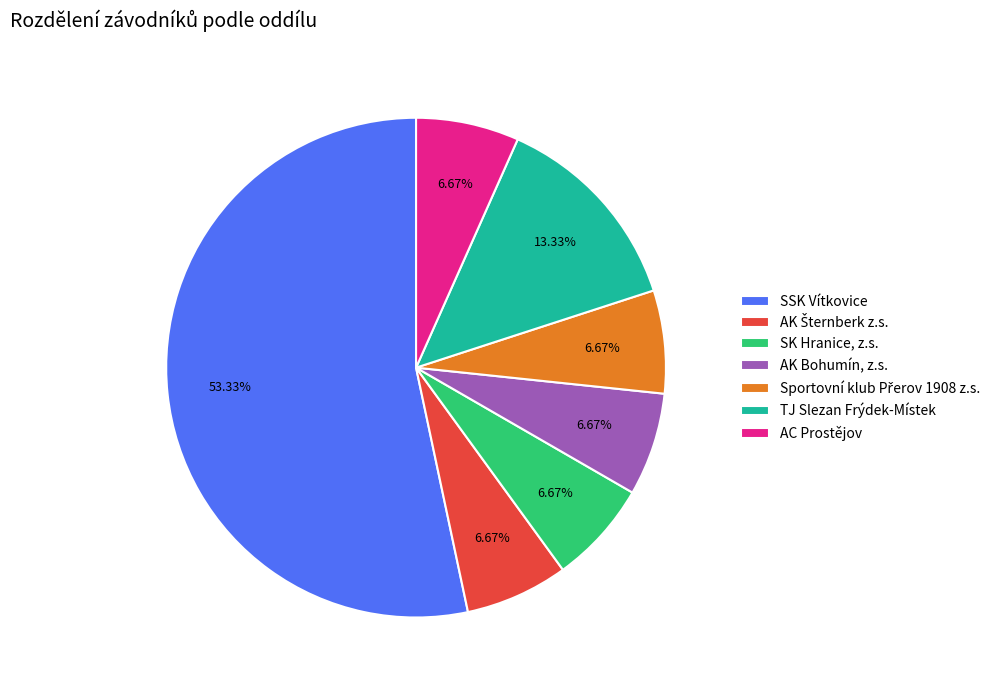

Which category has the biggest portion of the pie?

SSK Vítkovice